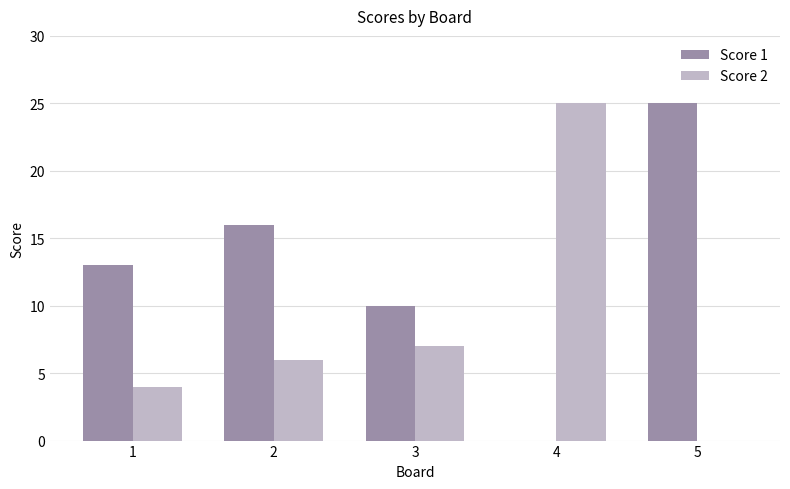

What are all the series names shown in the legend?

Score 1, Score 2